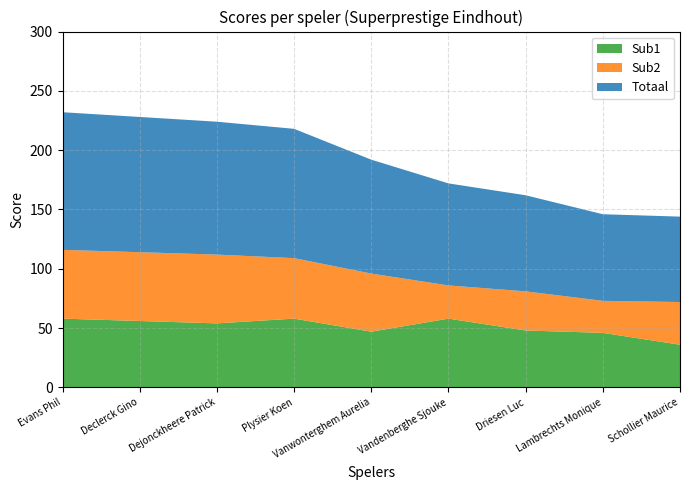

Reading right to left, extract all data points from this chart.

Sub1: 36	46	48	58	47	58	54	56	58
Sub2: 36	27	33	28	49	51	58	58	58
Totaal: 72	73	81	86	96	109	112	114	116